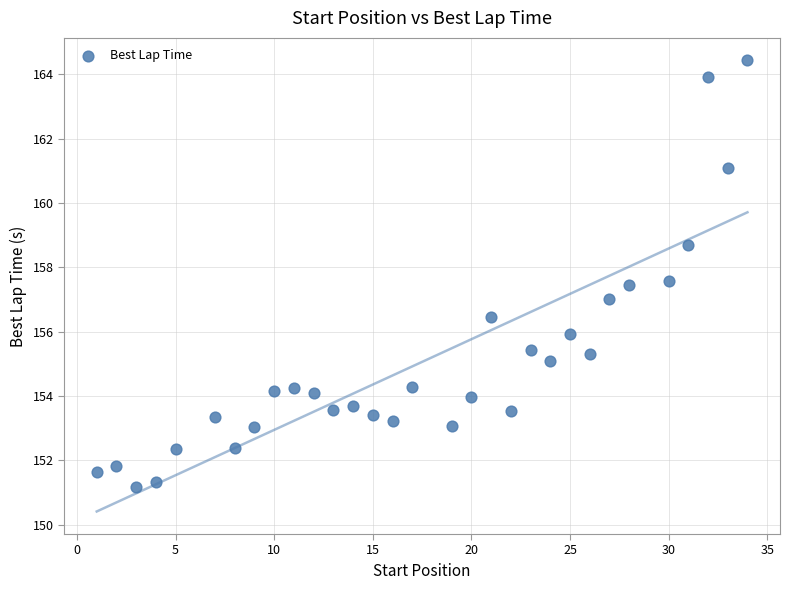

What is the range of X values (max minus min)?

33.0